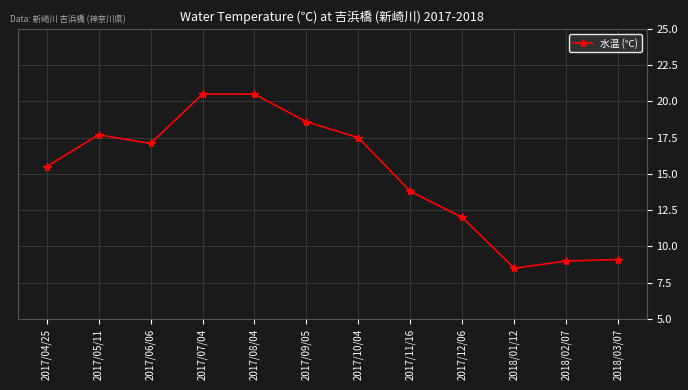

What is the sum of the values at 2017/05/11 and 2018/03/07?

26.8